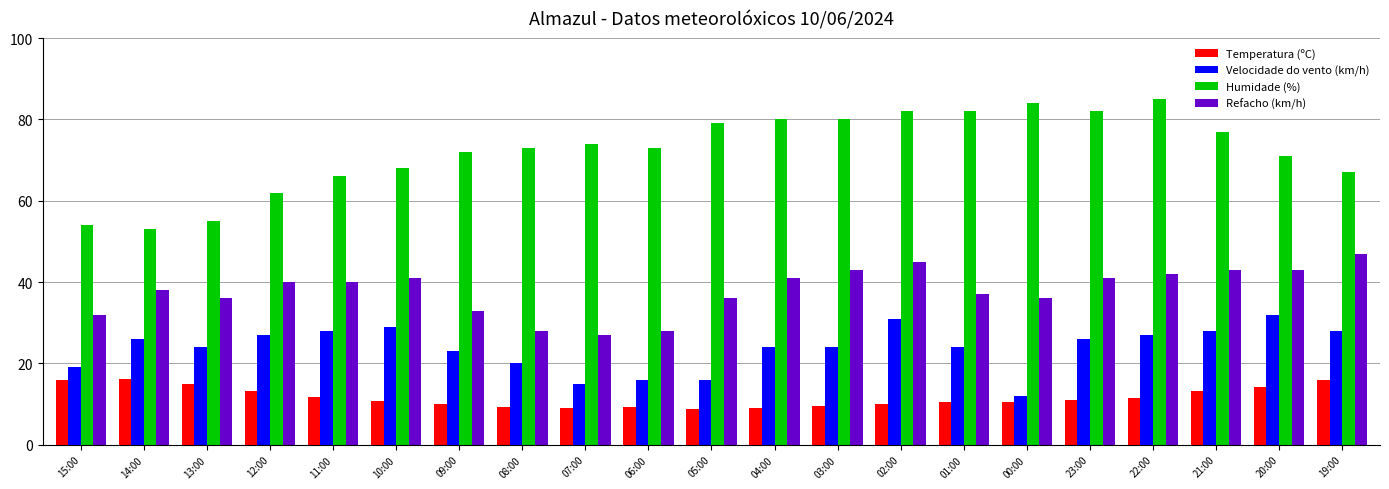

How many bars are there in each group?

4